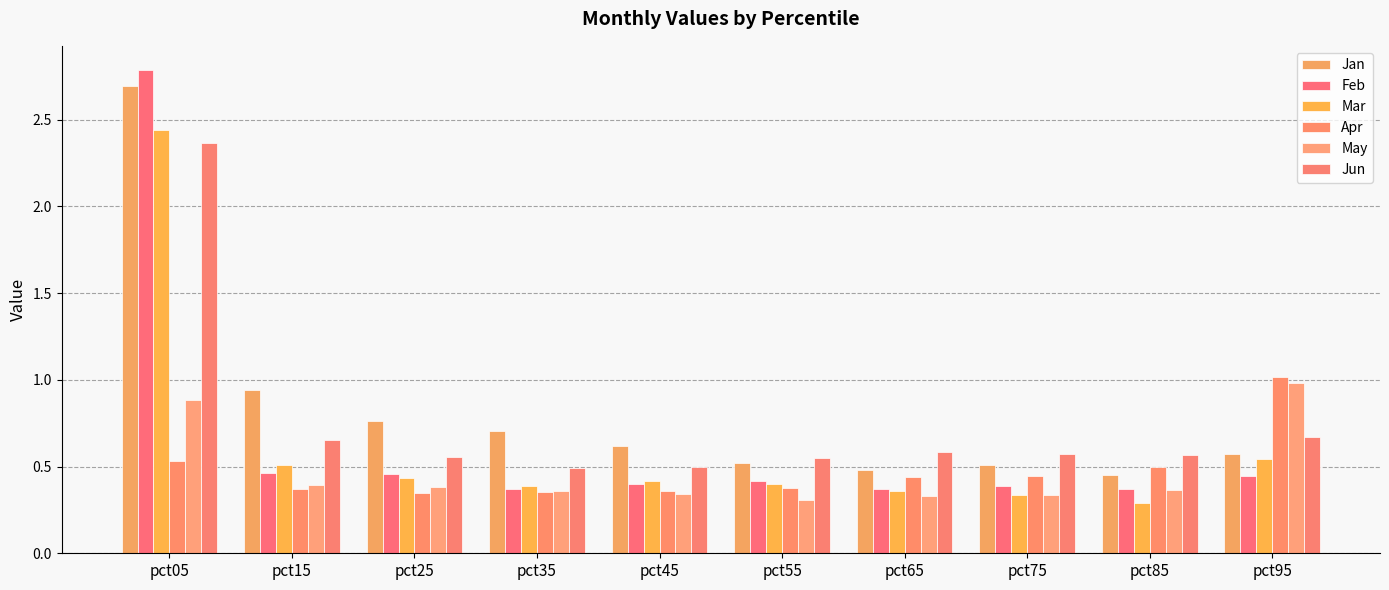

Is it true that Apr equals 0.2 at pct05?

False